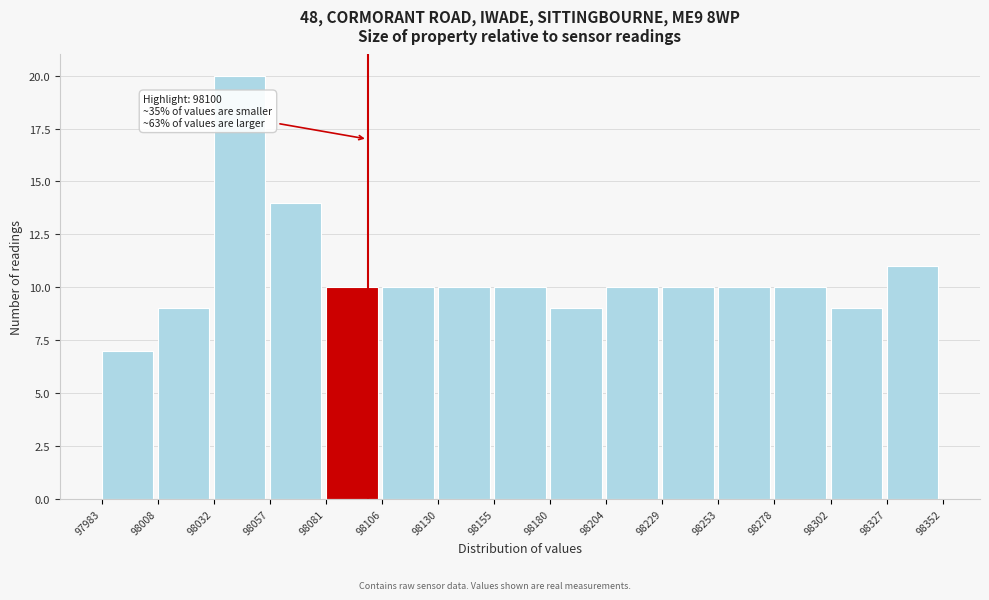

Which range on the x-axis has the tallest bar?

98032 to 98057